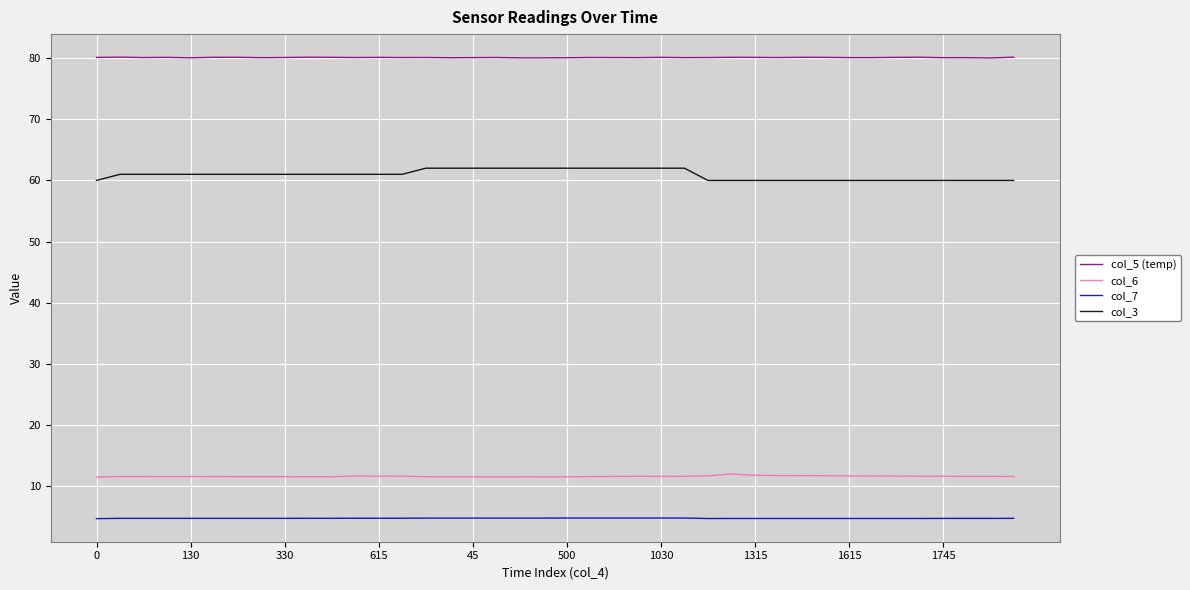

List the series in order of their peak value, highest first.

col_5 (temp), col_3, col_6, col_7